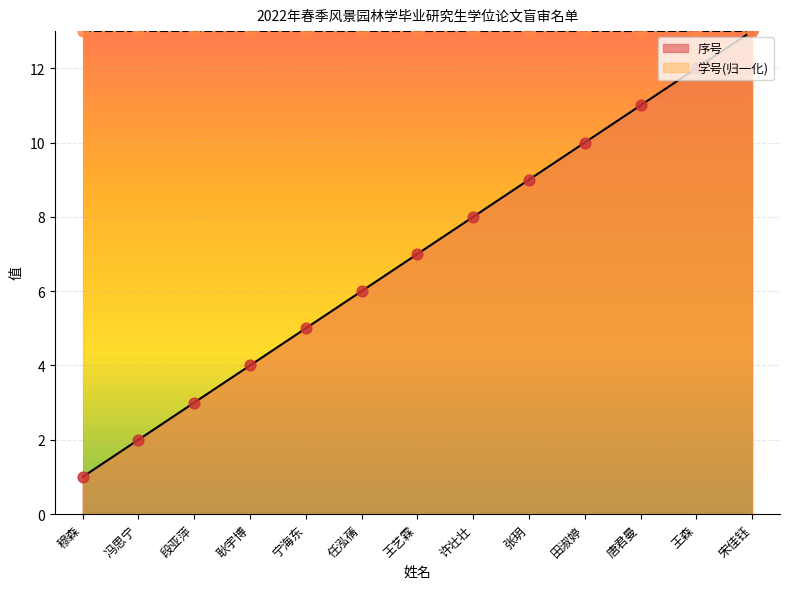

Which series contains the lowest Y value?

序号